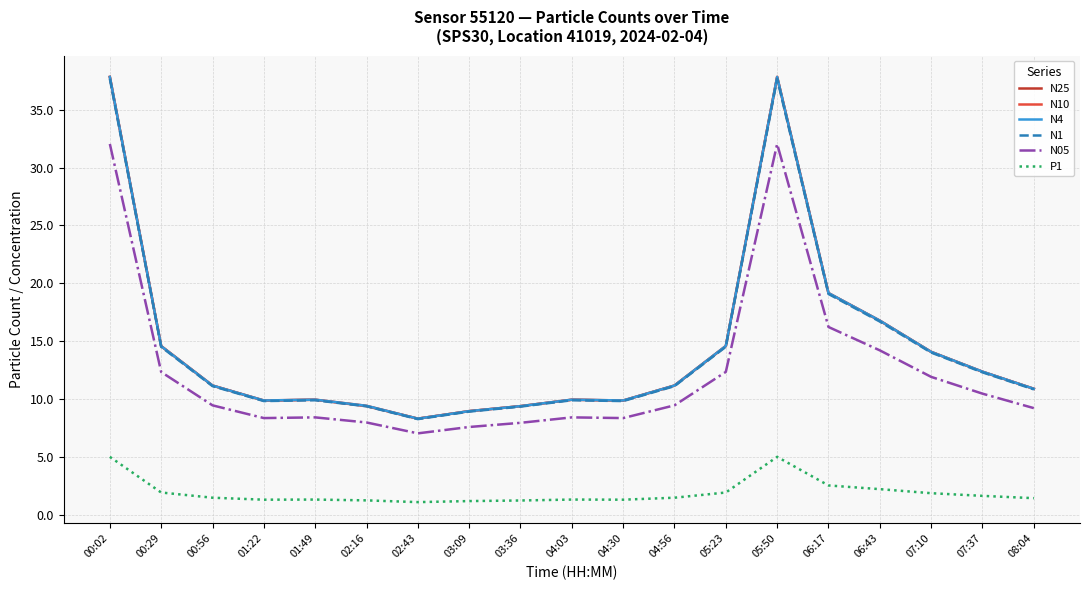

What value does the N4 series have at 00:02?

37.8